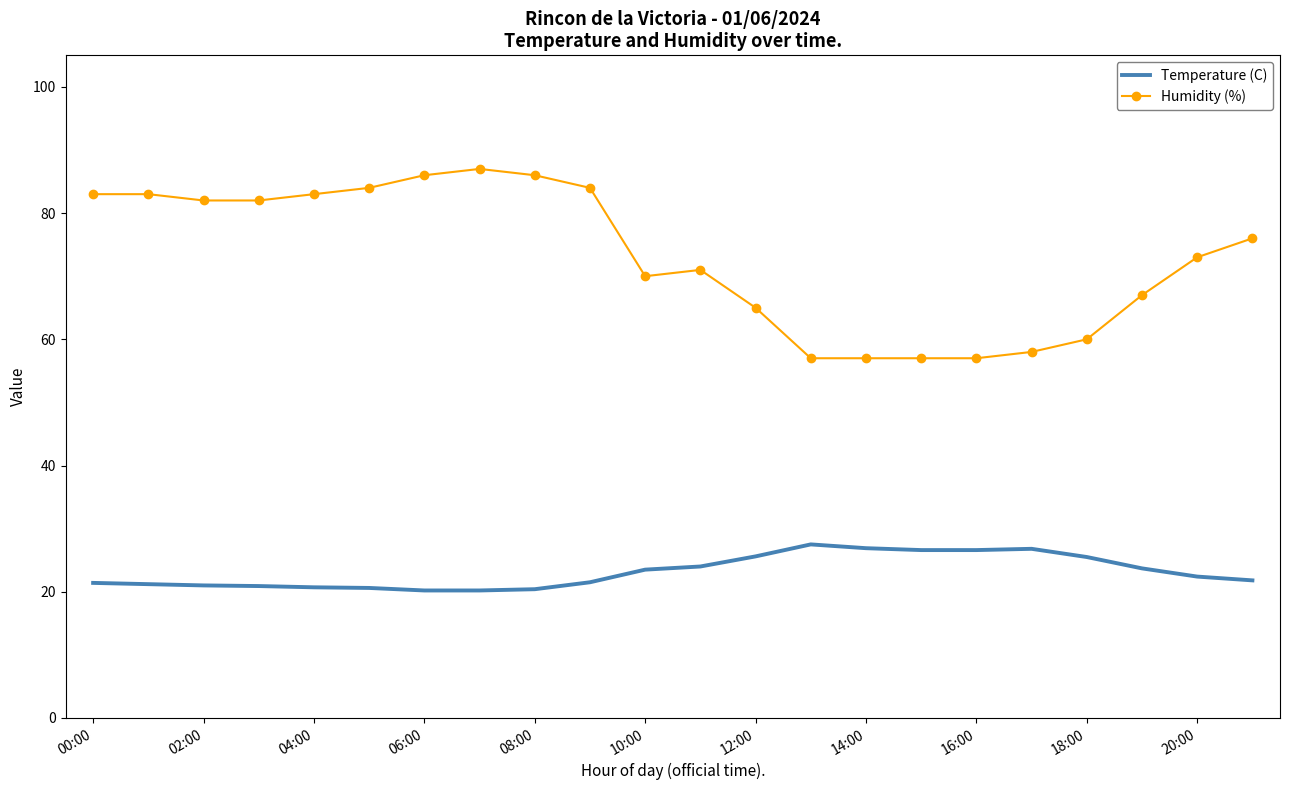

Which series has the largest total across all categories?

Humidity (%)